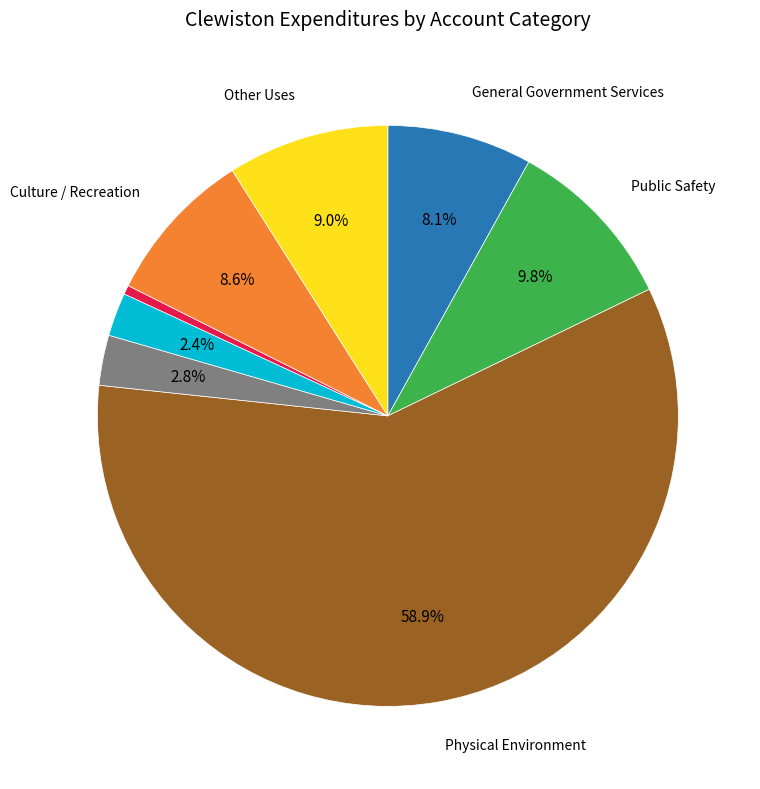

How many segments does this pie chart have?

8